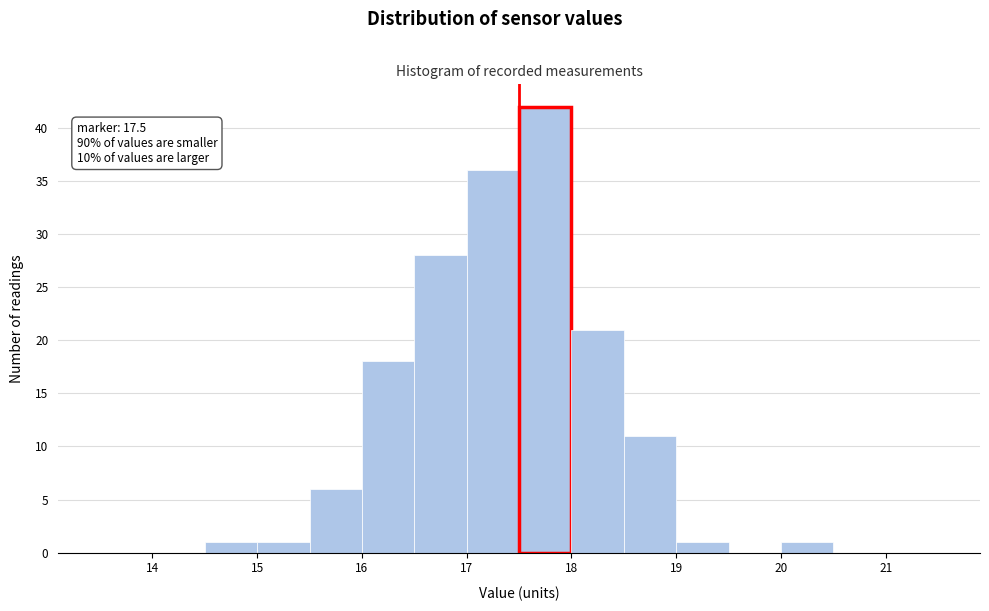

Which range on the x-axis has the tallest bar?

17.5 to 18.0